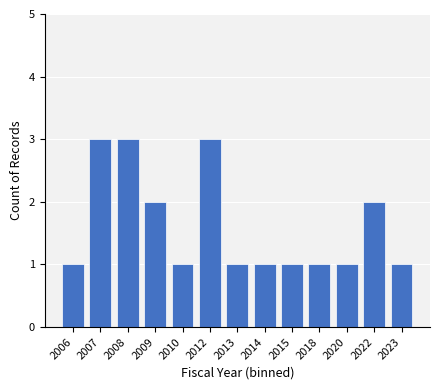

Reading left to right, list all the values displayed in this chart.

1	3	3	2	1	3	1	1	1	1	1	2	1